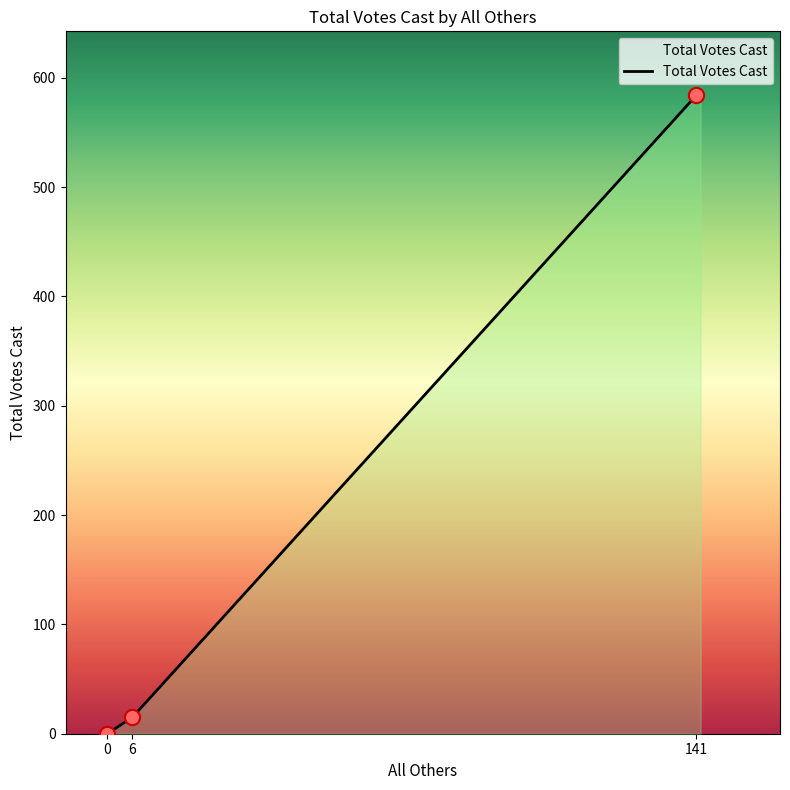

What is the highest value of the Total Votes Cast series?

584.0